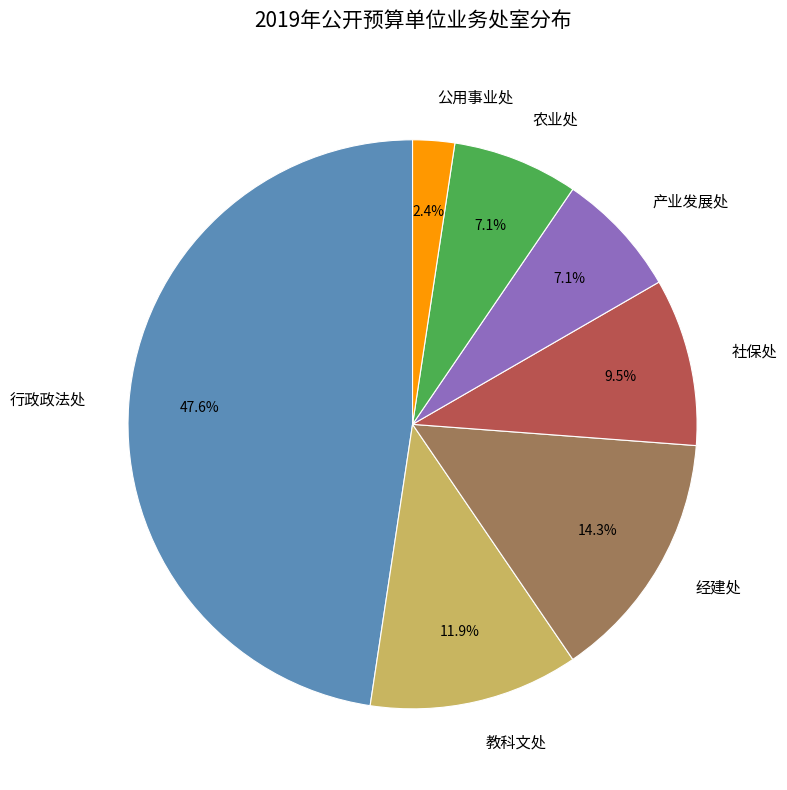

Combined, do 教科文处 and 经建处 account for over 50%?

No